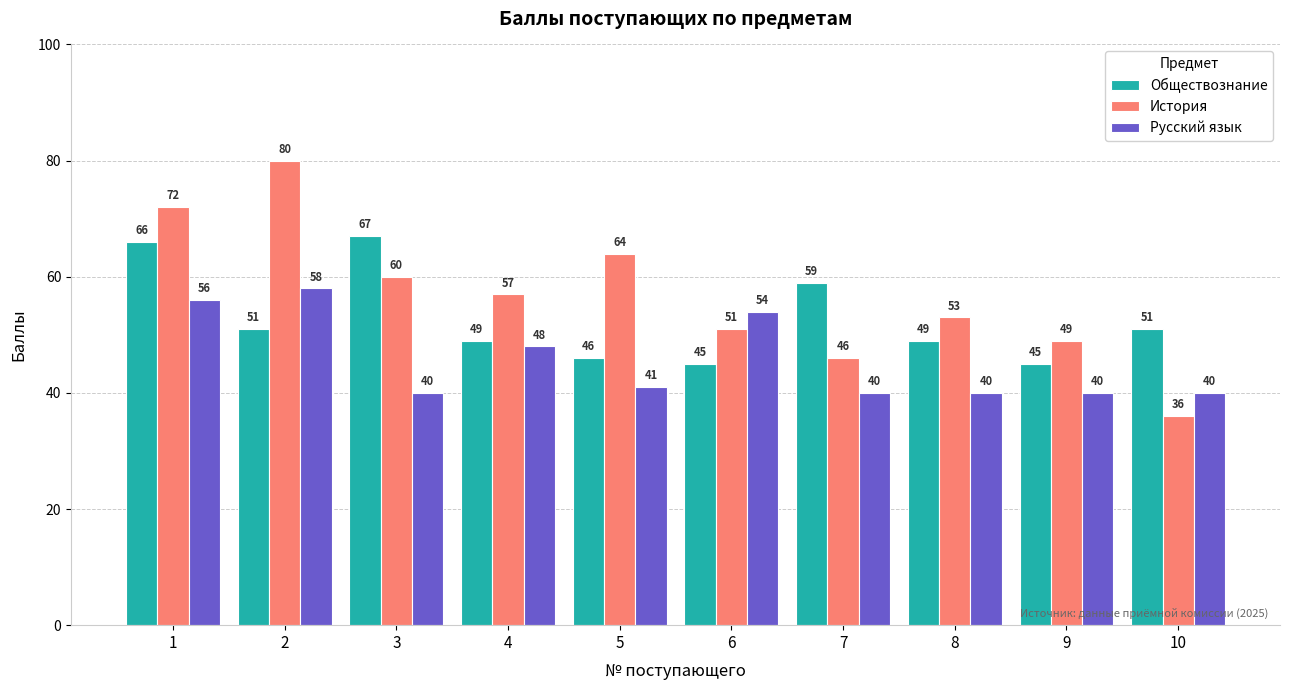

Where does the История series first go above 57?

1